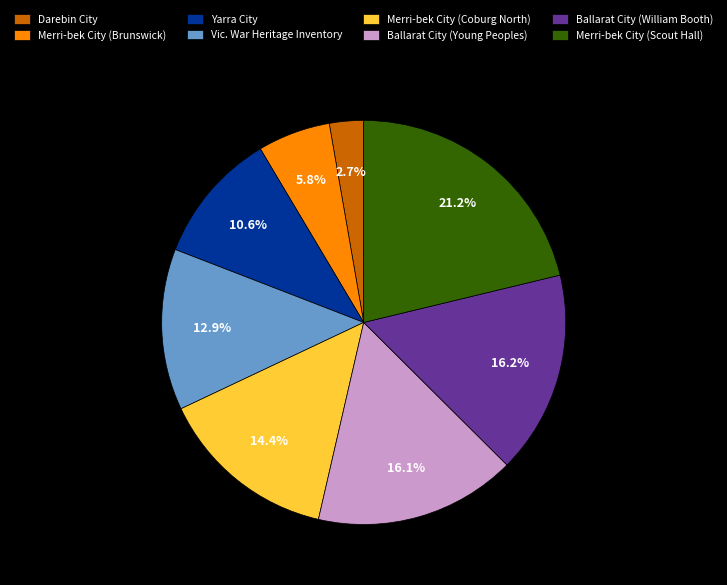

Is Merri-bek City (Coburg North) the majority of the pie?

No